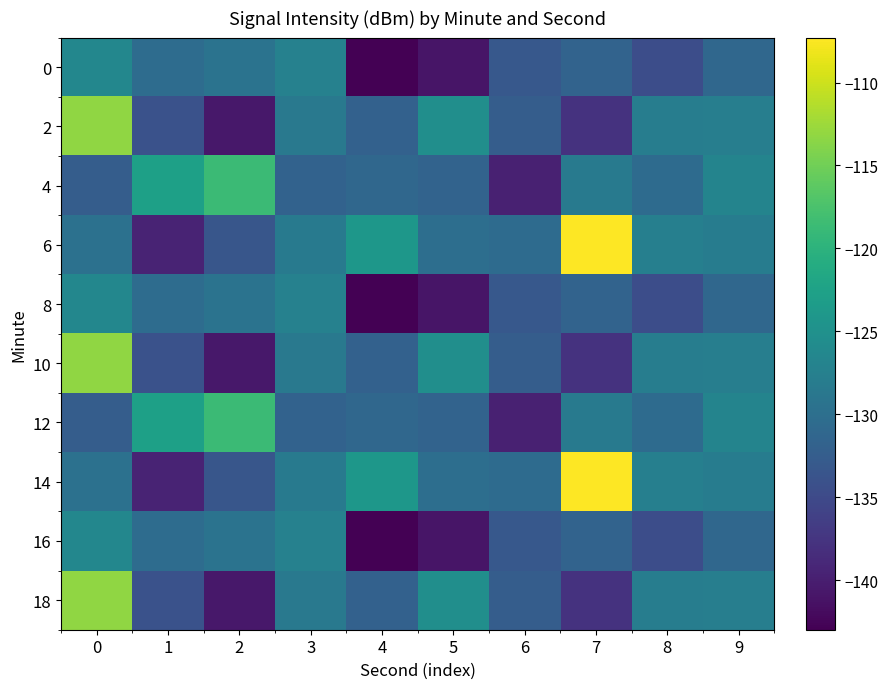

Reading right to left, extract all data points from this chart.

0: 9=-131.0	8=-134.5	7=-131.7	6=-133.1	5=-141.0	4=-143.0	3=-127.4	2=-129.4	1=-130.4	0=-126.4
2: 9=-127.8	8=-127.8	7=-137.8	6=-132.5	5=-125.3	4=-132.0	3=-128.5	2=-140.8	1=-134.0	0=-113.2
4: 9=-127.0	8=-130.5	7=-128.3	6=-139.7	5=-131.6	4=-131.1	3=-131.8	2=-118.6	1=-122.7	0=-132.4
6: 9=-128.0	8=-127.5	7=-107.3	6=-130.5	5=-130.1	4=-124.1	3=-128.3	2=-133.4	1=-139.5	0=-129.7
8: 9=-131.0	8=-134.5	7=-131.7	6=-133.1	5=-141.0	4=-143.0	3=-127.4	2=-129.4	1=-130.4	0=-126.4
10: 9=-127.8	8=-127.8	7=-137.8	6=-132.5	5=-125.3	4=-132.0	3=-128.5	2=-140.8	1=-134.0	0=-113.2
12: 9=-127.0	8=-130.5	7=-128.3	6=-139.7	5=-131.6	4=-131.1	3=-131.8	2=-118.6	1=-122.7	0=-132.4
14: 9=-128.0	8=-127.5	7=-107.3	6=-130.5	5=-130.1	4=-124.1	3=-128.3	2=-133.4	1=-139.5	0=-129.7
16: 9=-131.0	8=-134.5	7=-131.7	6=-133.1	5=-141.0	4=-143.0	3=-127.4	2=-129.4	1=-130.4	0=-126.4
18: 9=-127.8	8=-127.8	7=-137.8	6=-132.5	5=-125.3	4=-132.0	3=-128.5	2=-140.8	1=-134.0	0=-113.2